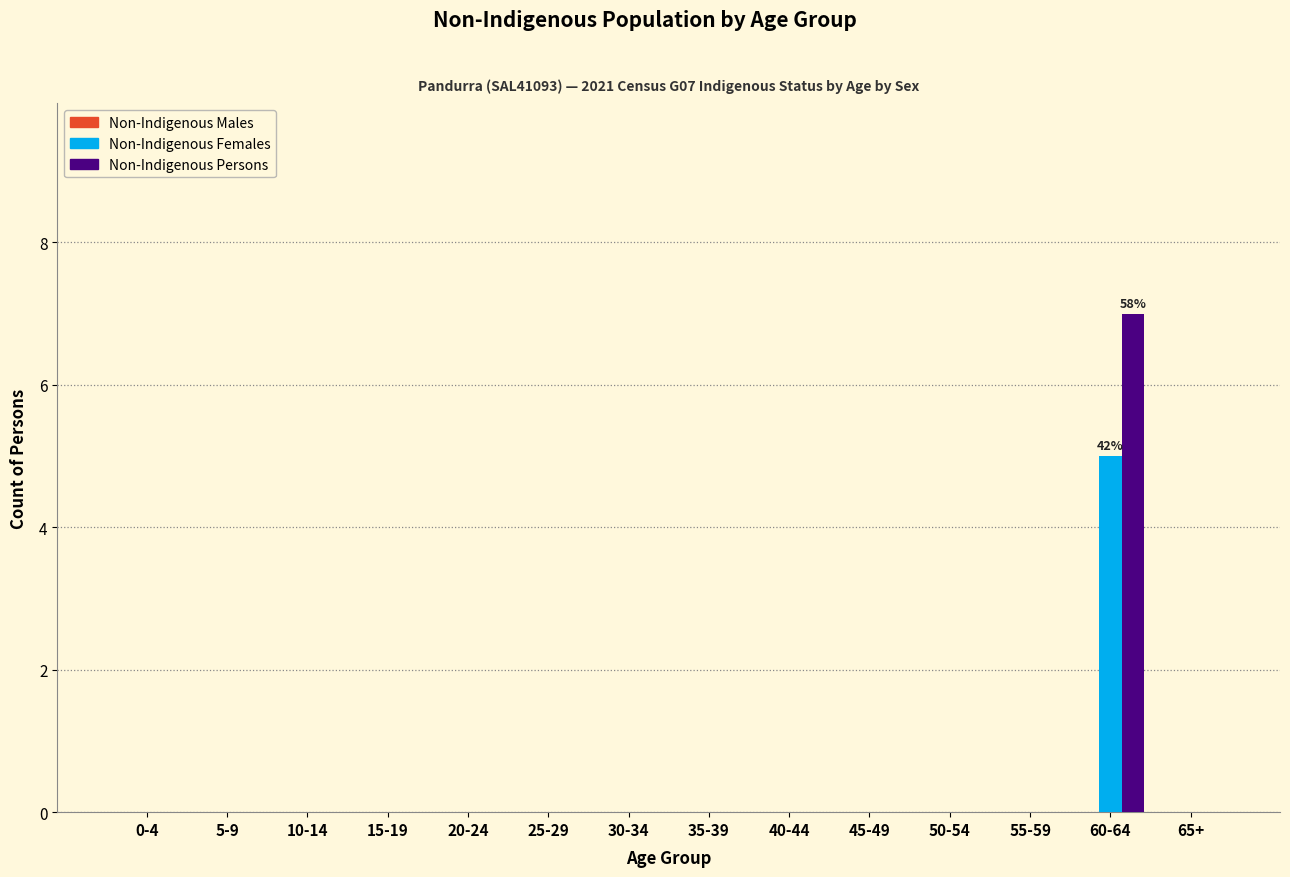

Which category has the highest value in the Non-Indigenous Females series?

60-64